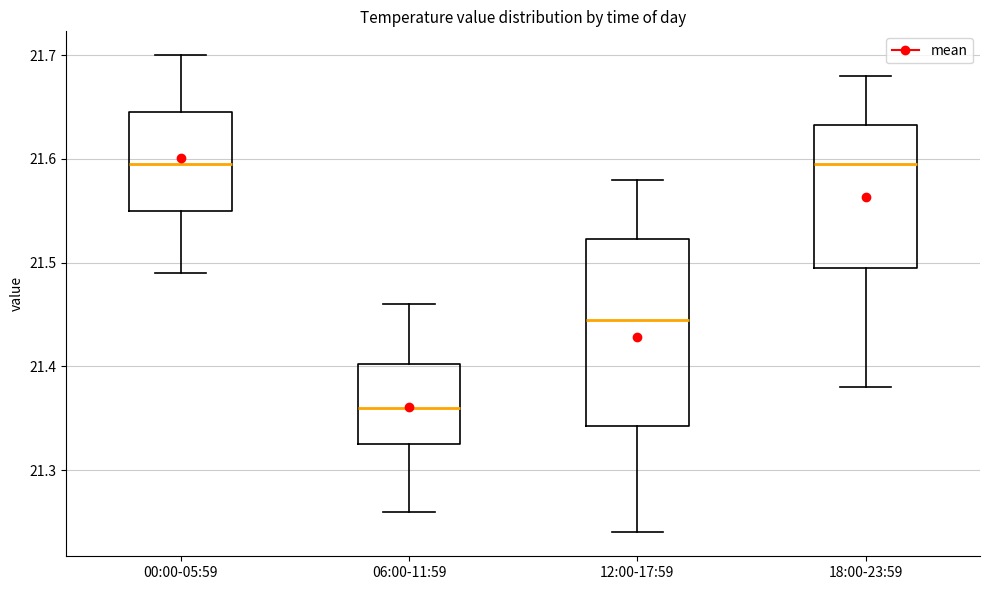

Where is the upper edge of the box for 06:00-11:59 on the y-axis? The values are not printed on the chart, so give them approximately, as read against the axis.

21.40